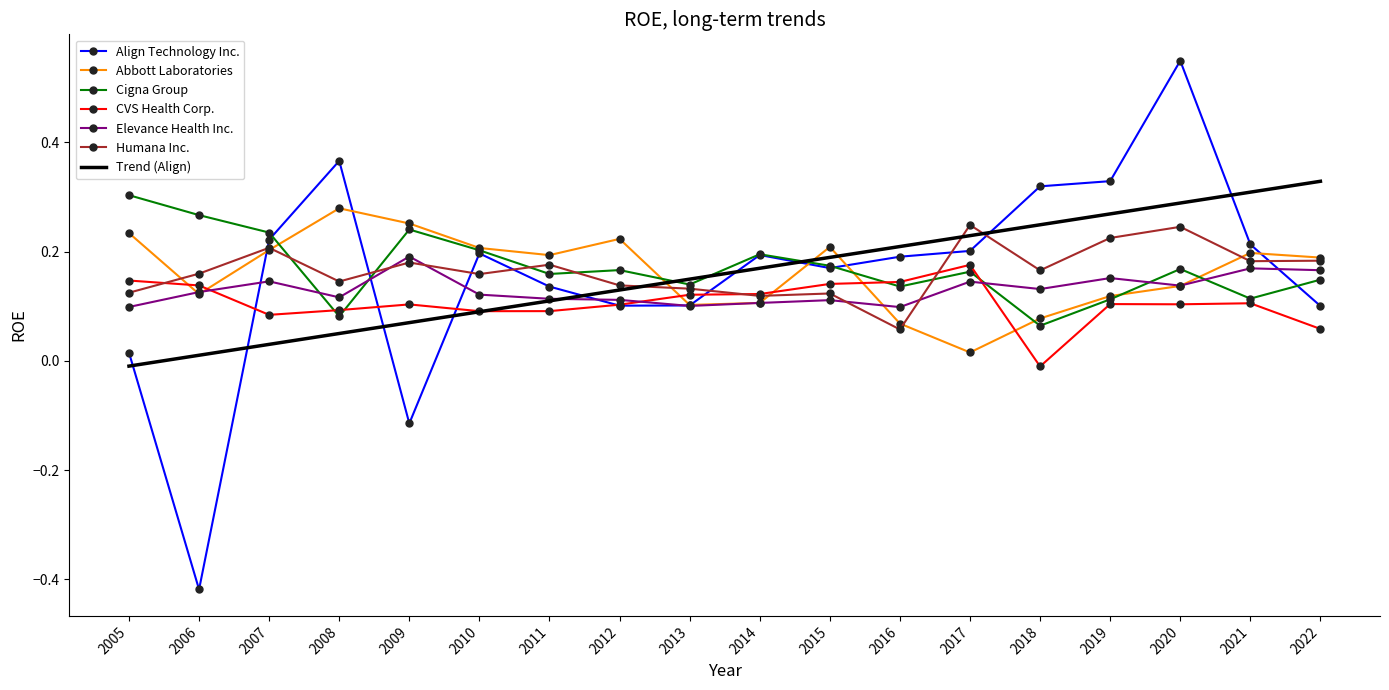

The value of Align Technology Inc. at 2019 is 0.5. True or false?

False